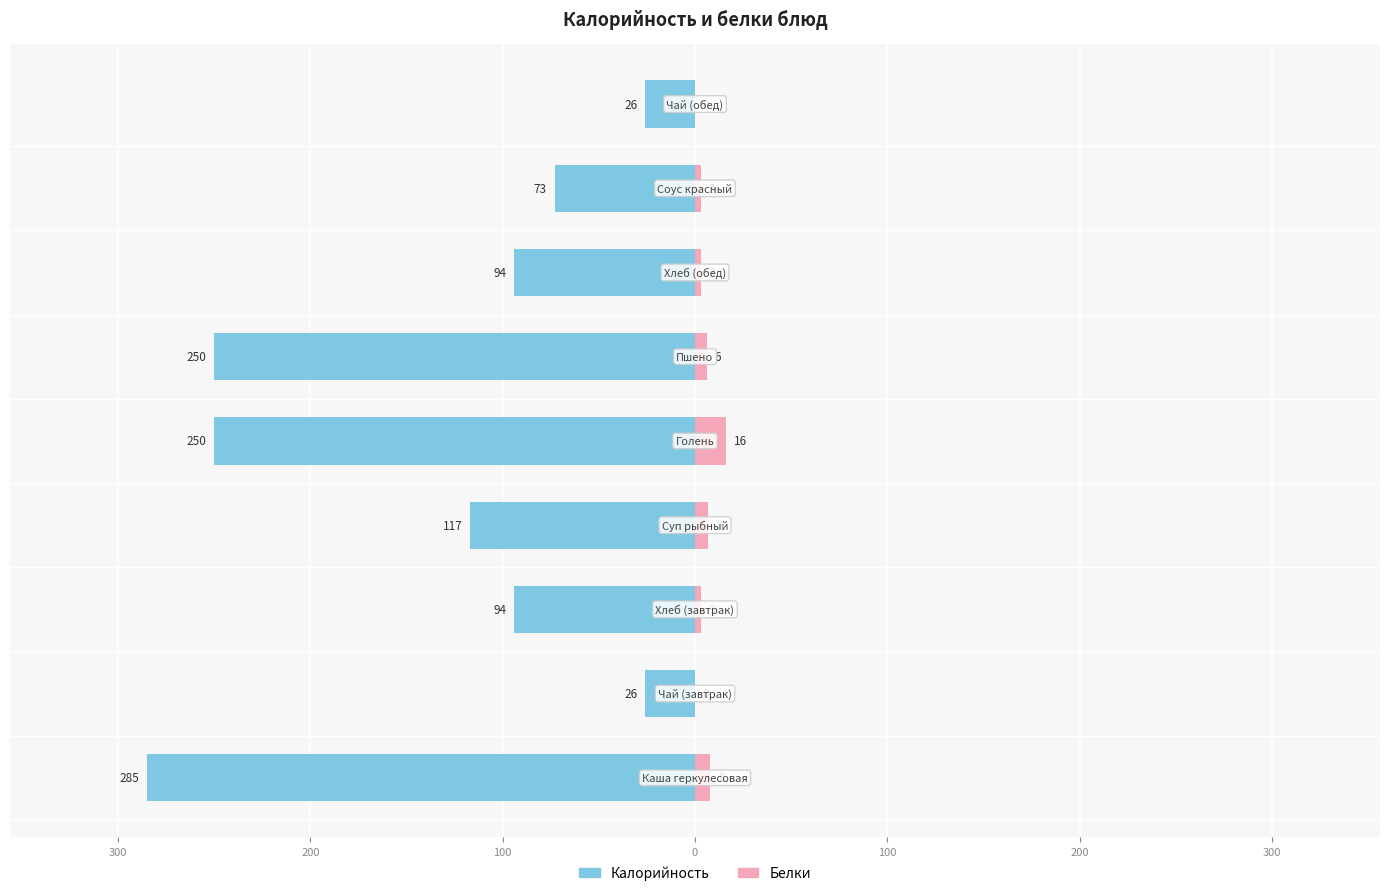

The value of Белки at 200 is 5. True or false?

False